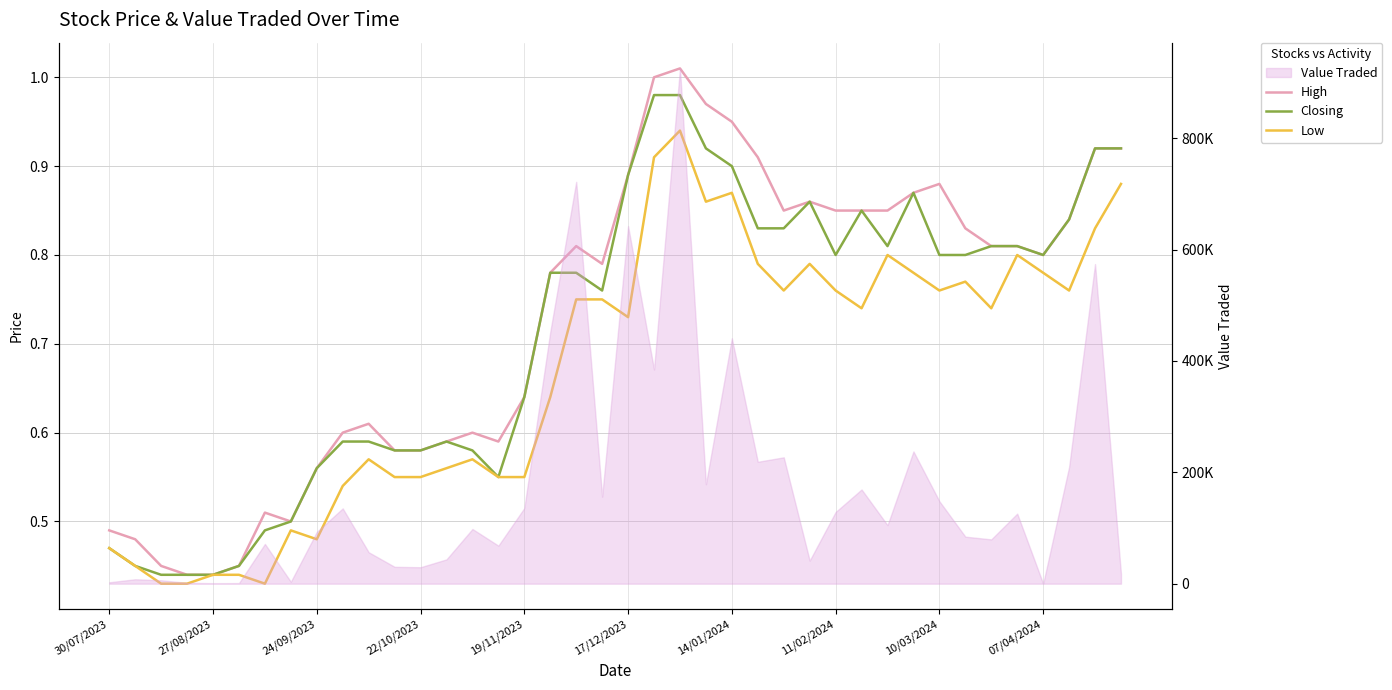

What is the total value across all series at 19/11/2023?

1.8